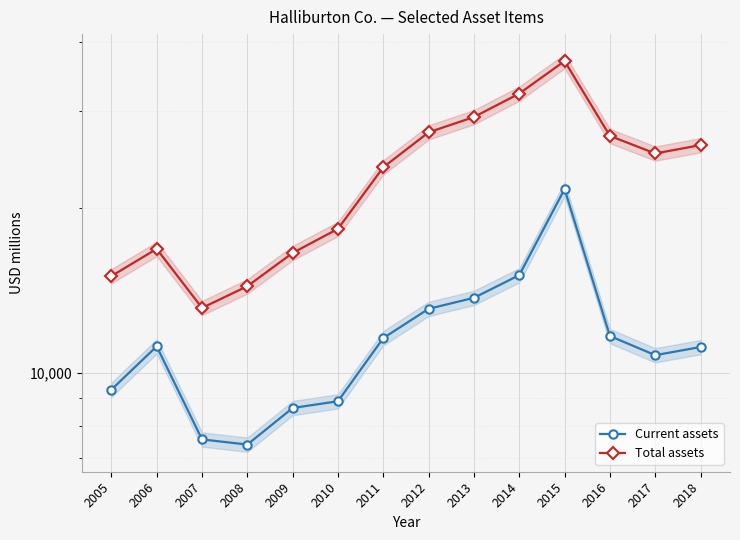

At how many categories does at least one series exceed 32582?

1